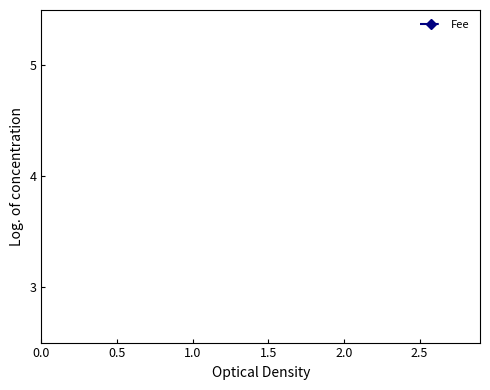

True or false: the data shows 9.7 at 1.0.

False